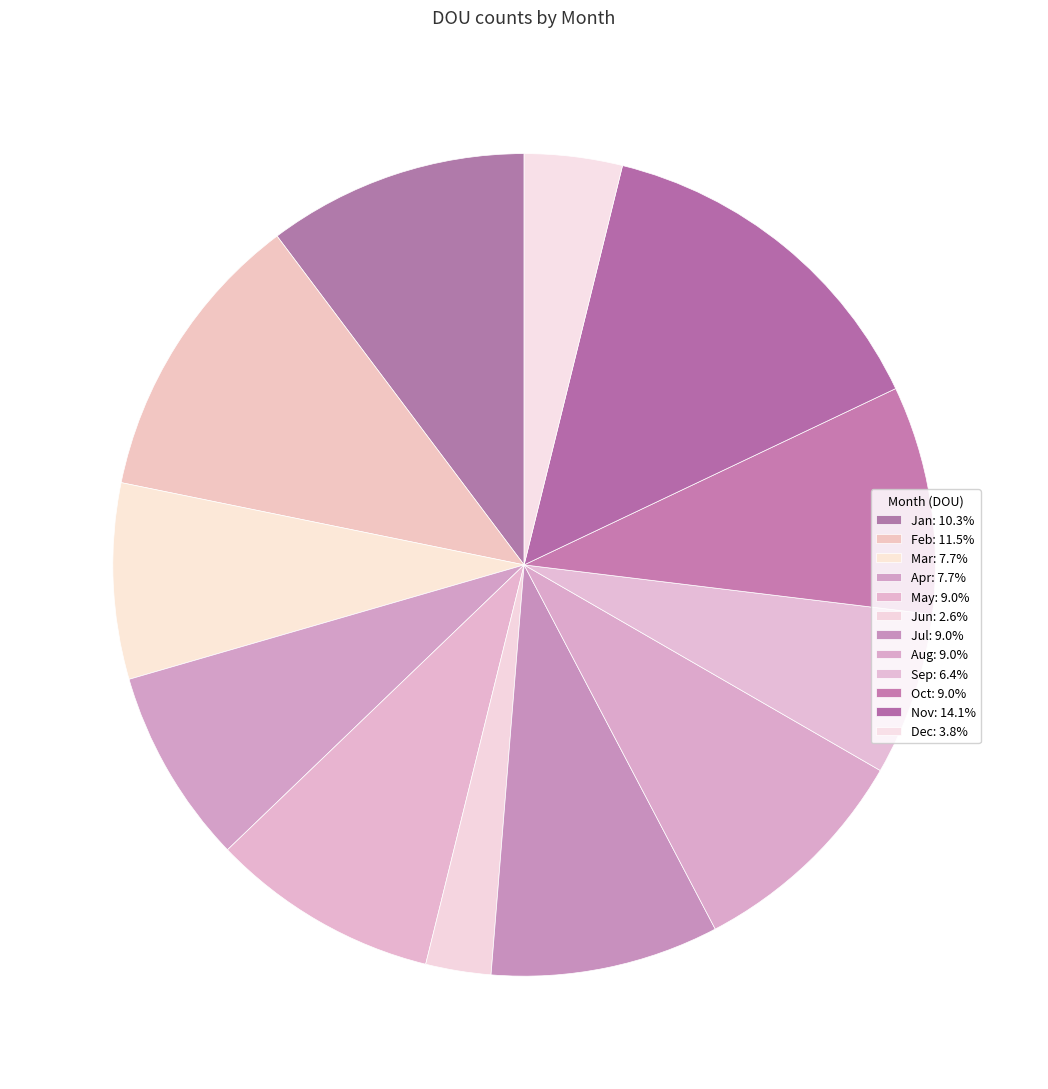

The Oct slice represents 9% of the pie. True or false?

True